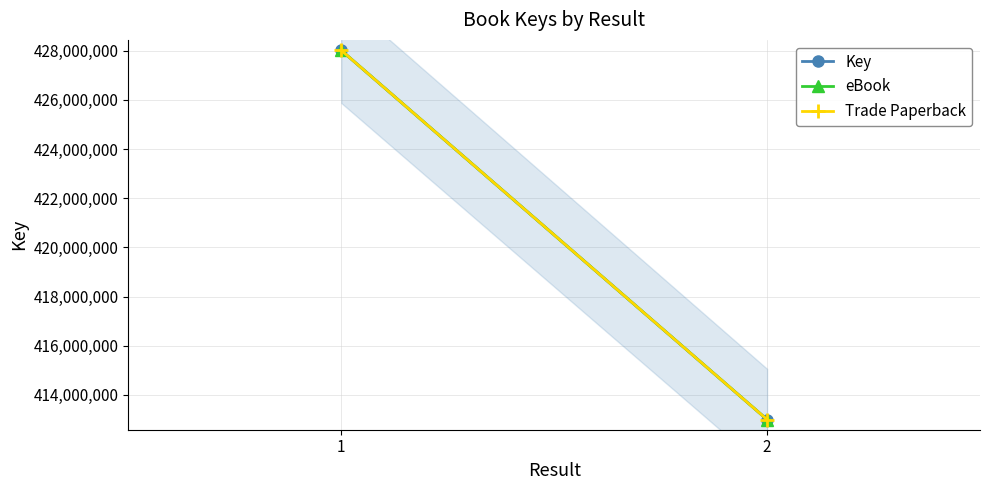

What is the average value of the Trade Paperback series?

420505030